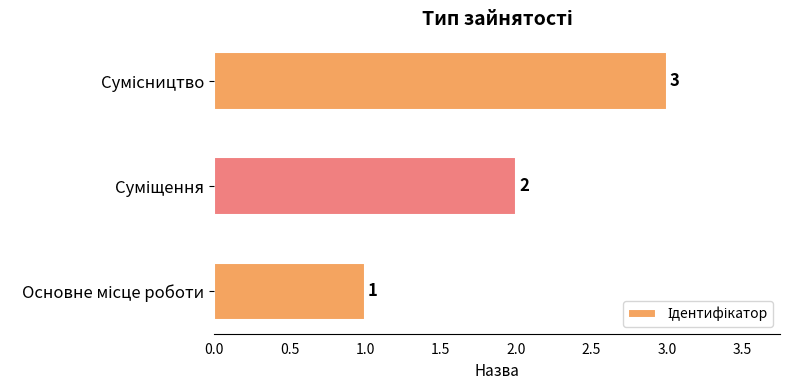

What is the maximum value shown in the chart?

3